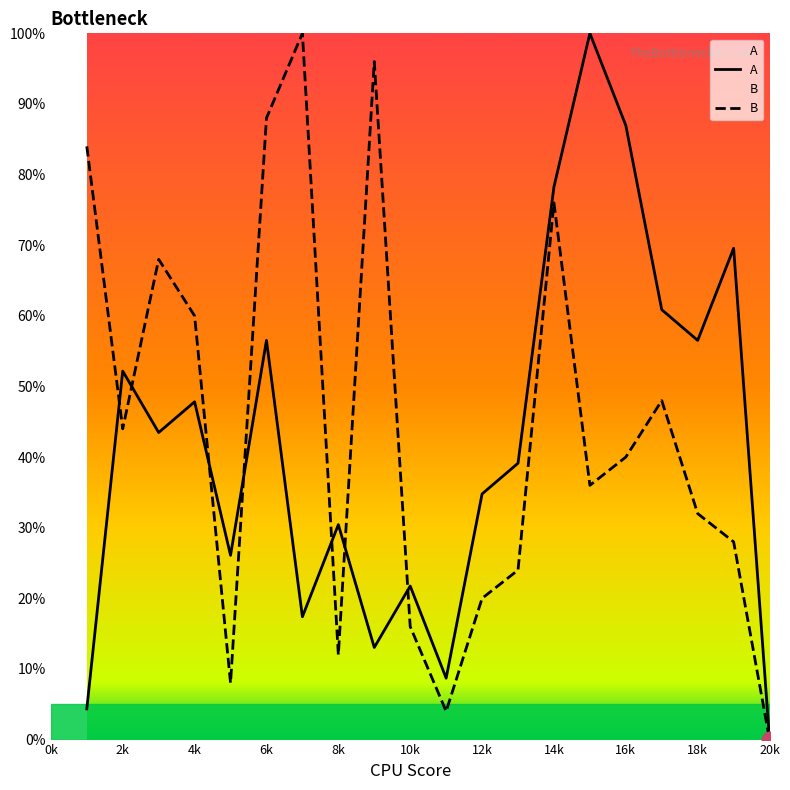

How many times do A and B cross each other?

7